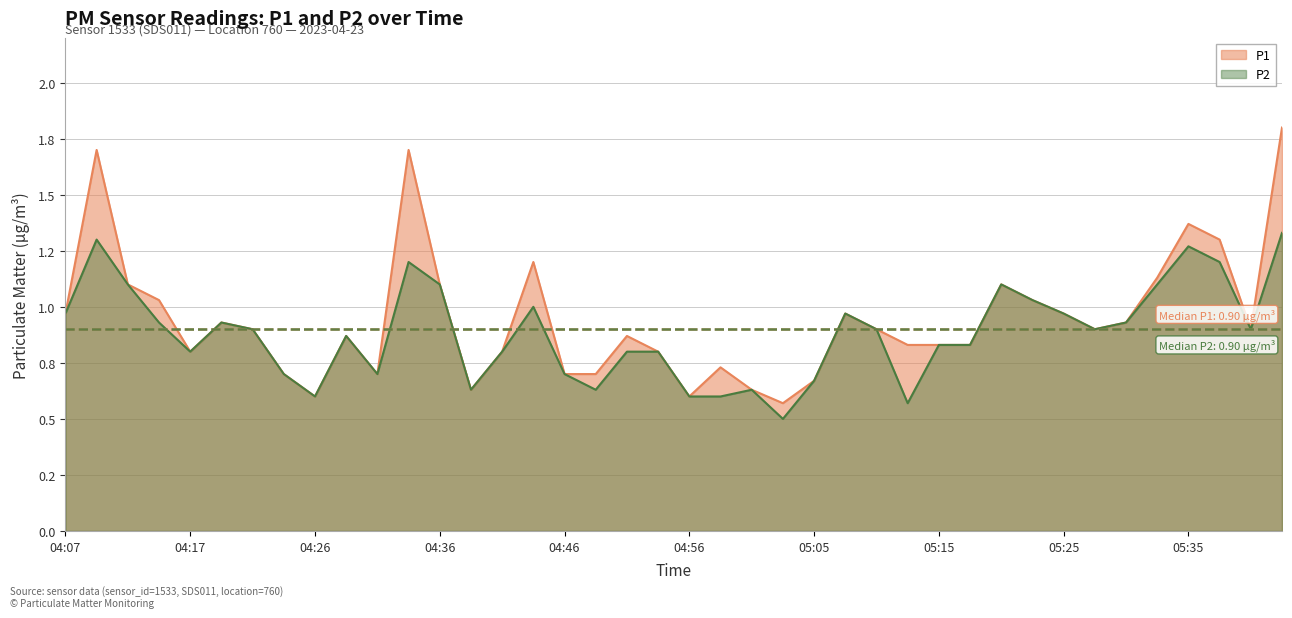

Which has a higher value, 04:46 or 04:36?

04:36